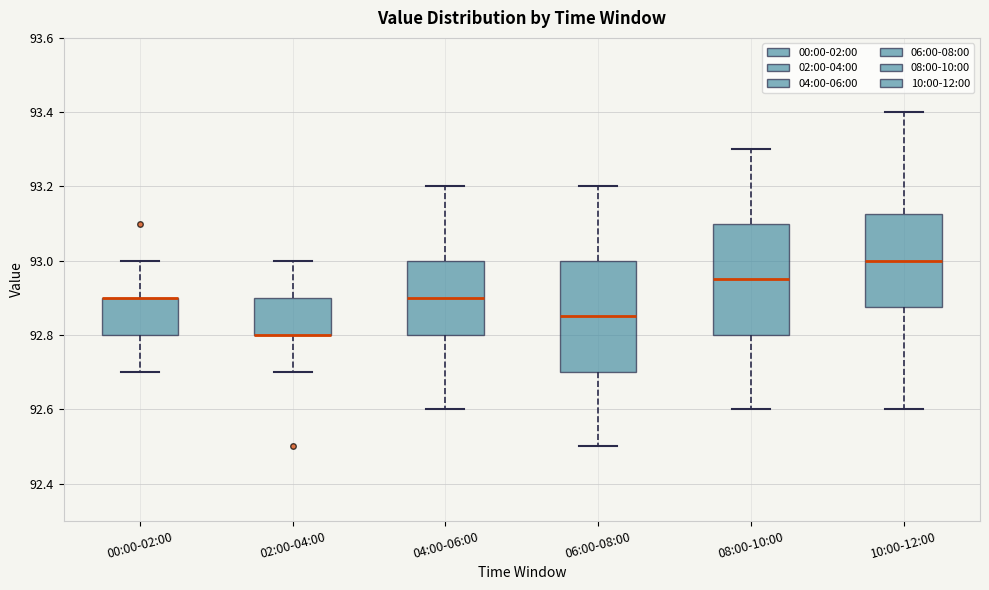

Reading left to right, transcribe this box plot: for each box, give where its median line is, the range the box spans, and where its two whiskers end, as read against the y-axis. The values are not printed on the chart, so give them approximately, as read against the axis.

00:00-02:00: median 92.90 (drawn on the box's upper edge), box 92.80 to 92.90, whiskers 92.70 to 93.00
02:00-04:00: median 92.80 (drawn on the box's lower edge), box 92.80 to 92.90, whiskers 92.70 to 93.00
04:00-06:00: median 92.90, box 92.80 to 93.00, whiskers 92.60 to 93.20
06:00-08:00: median 92.86, box 92.70 to 93.00, whiskers 92.50 to 93.20
08:00-10:00: median 92.96, box 92.80 to 93.10, whiskers 92.60 to 93.30
10:00-12:00: median 93.00, box 92.88 to 93.12, whiskers 92.60 to 93.40